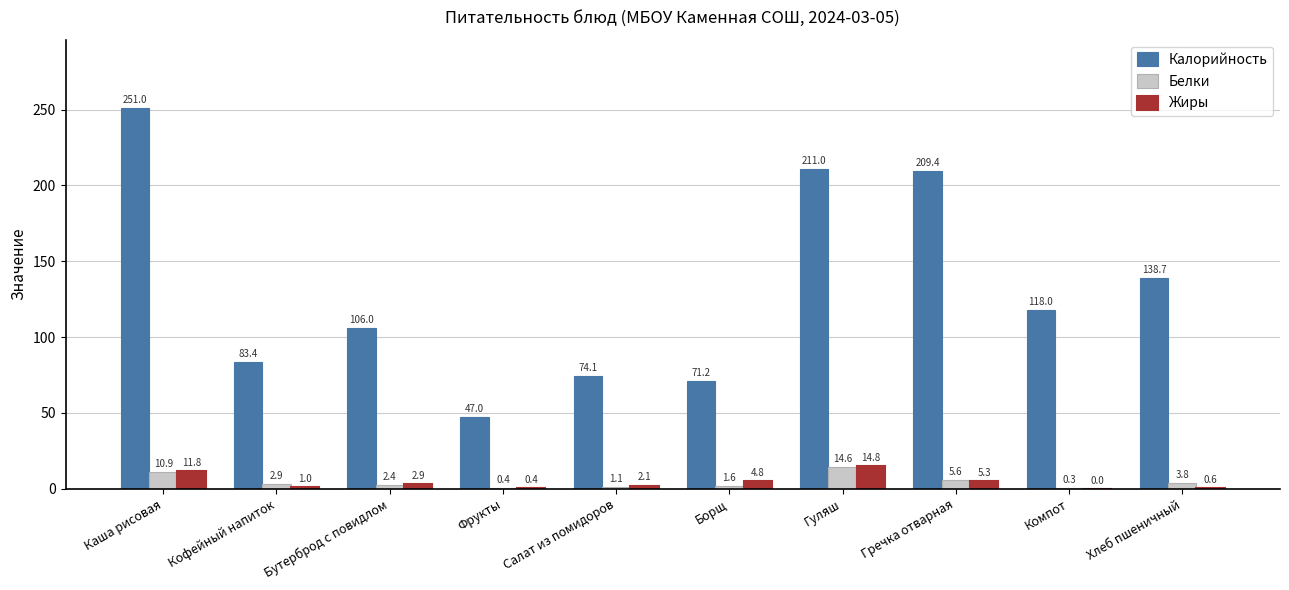

At which label is Жиры closest to 7?

Гречка отварная